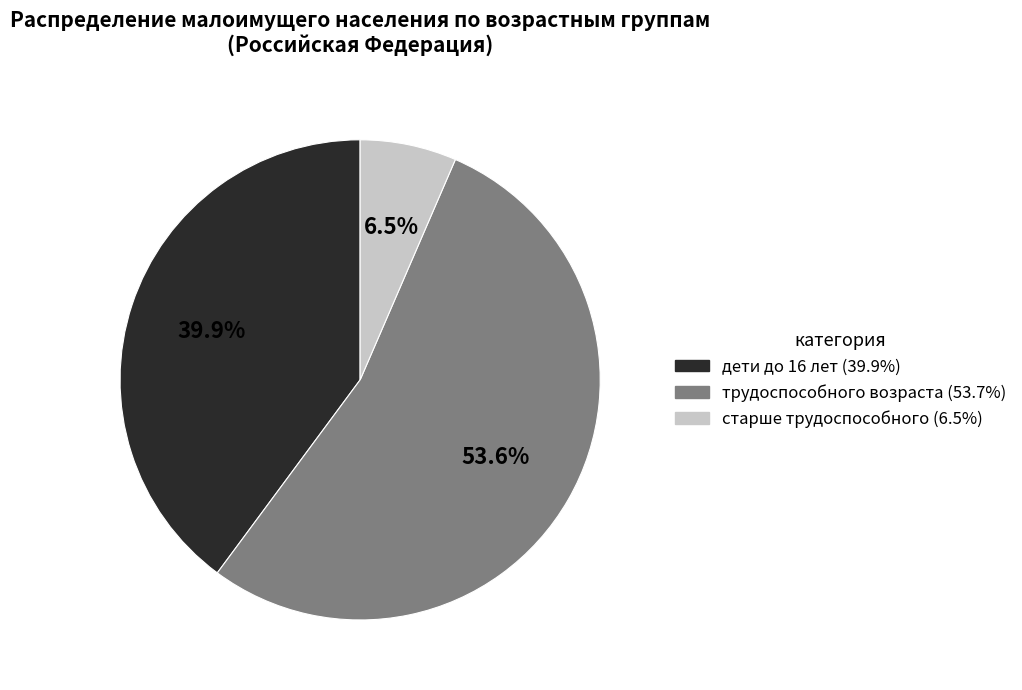

What percentage do старше трудоспособного (6.5%) and дети до 16 лет (39.9%) together represent?

46.4%